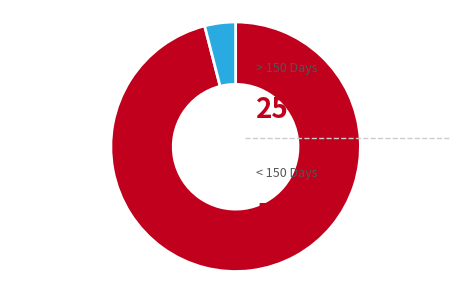

Is there any slice that represents more than half of the pie?

Yes